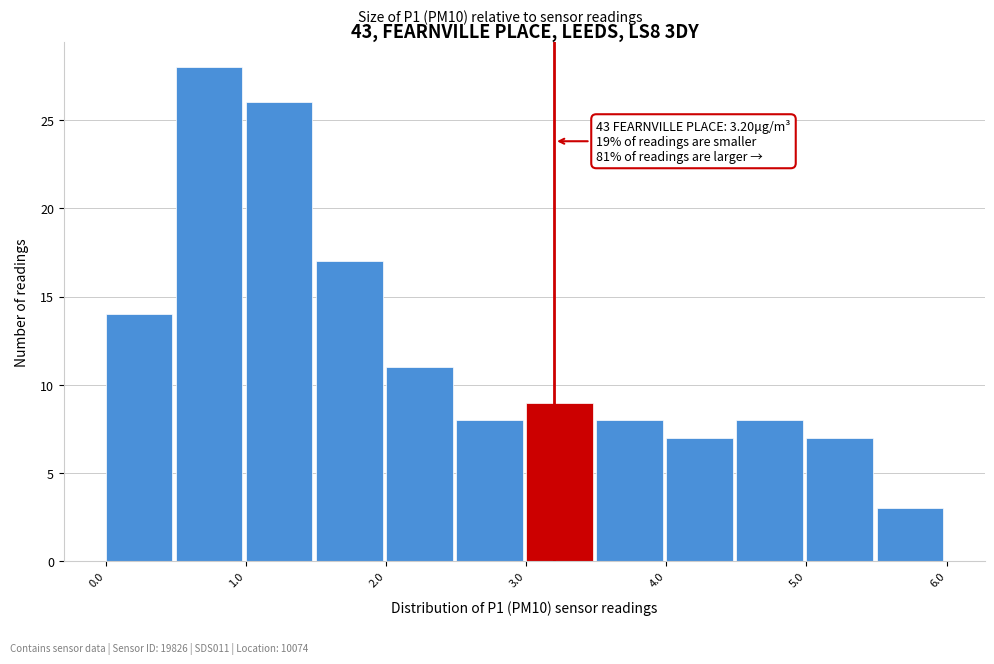

Over which range of the x-axis is the bar tallest?

0.5 to 1.0